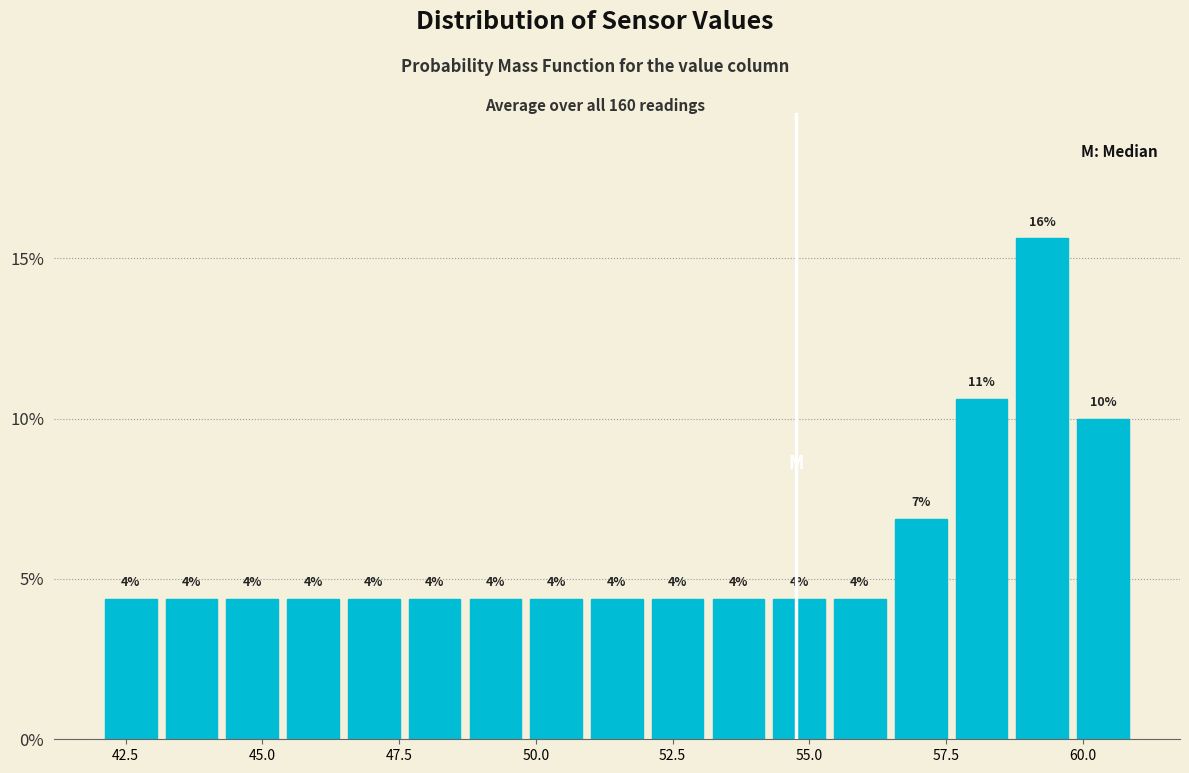

Around what value on the x-axis is the tallest bar? Give the approximate position of its centre, as read against the axis.

59.5